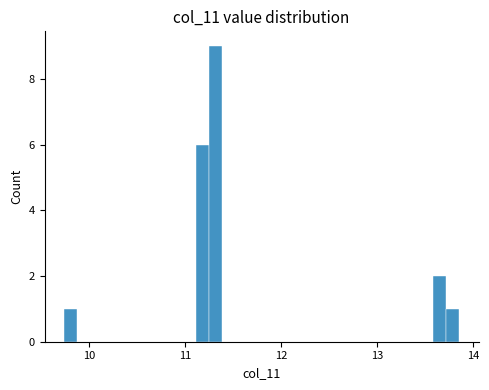

Read against the x-axis, roughly where is the centre of the tallest bar?

11.3